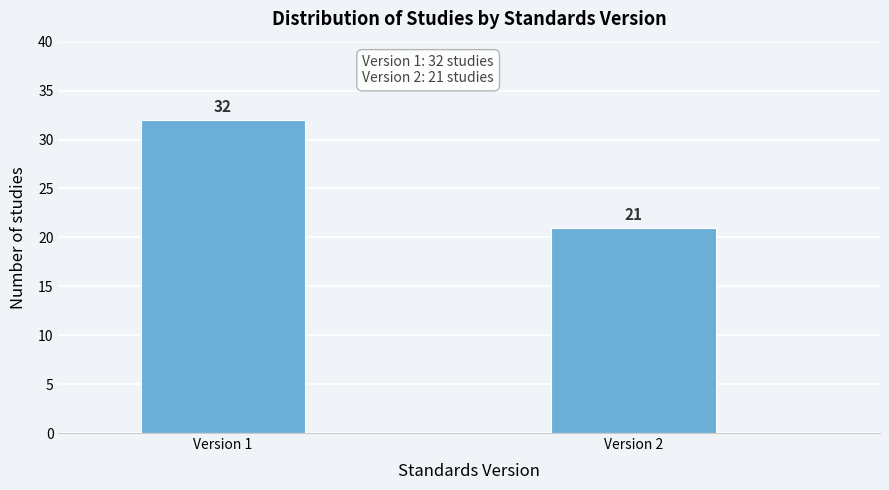

Reading right to left, what are all the values shown in this chart?

Version 2=21	Version 1=32